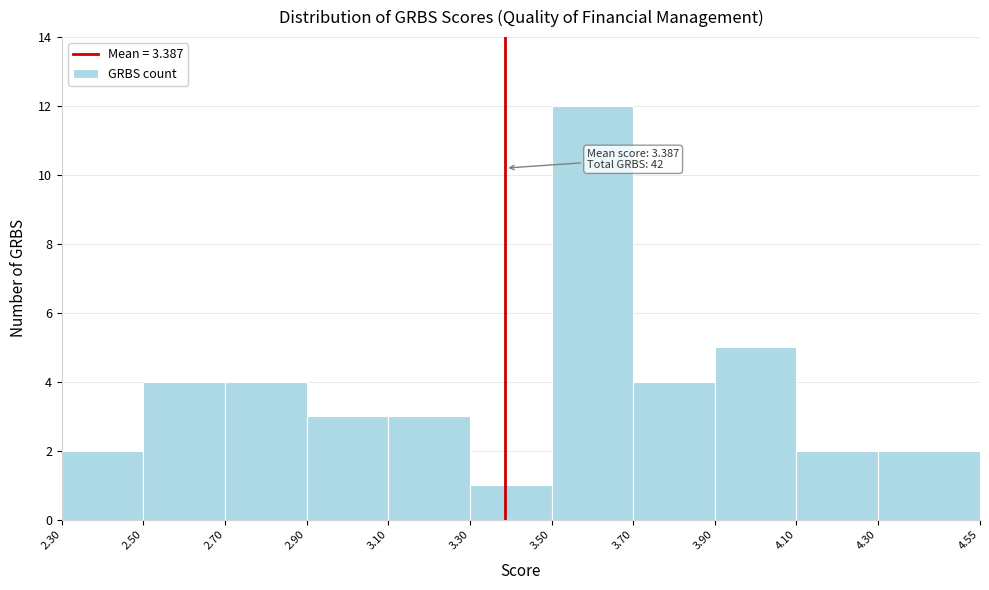

Over which range of the x-axis is the bar tallest?

3.50 to 3.70